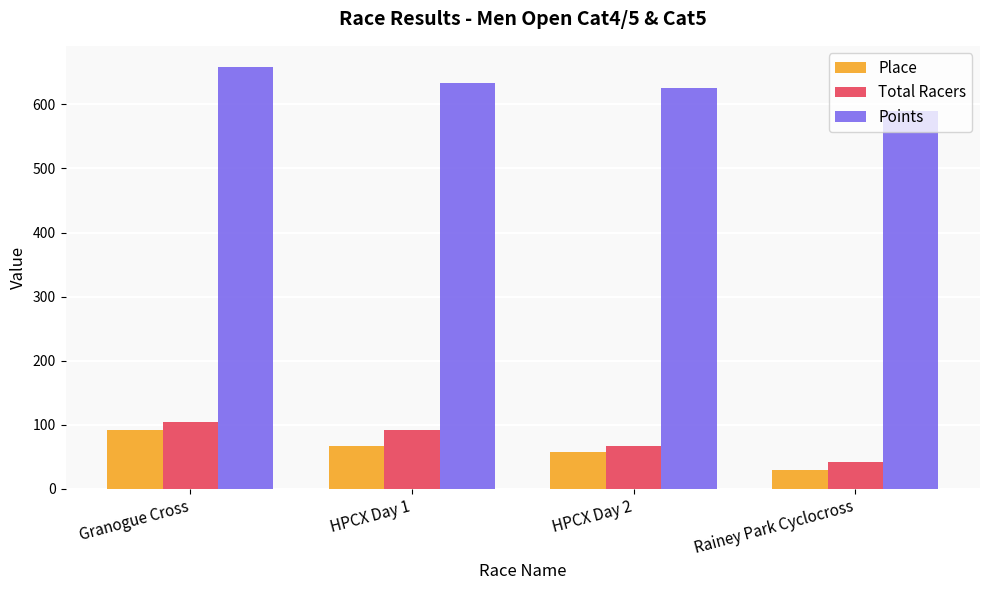

Count the Total Racers values in the range 67 to 105.

3